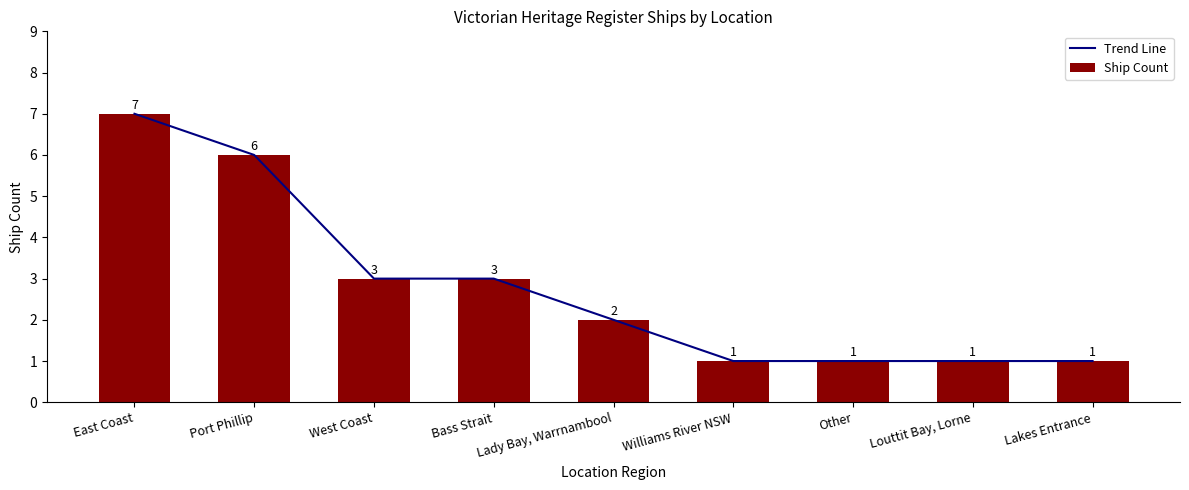

Where does the Ship Count series first go above 2?

East Coast